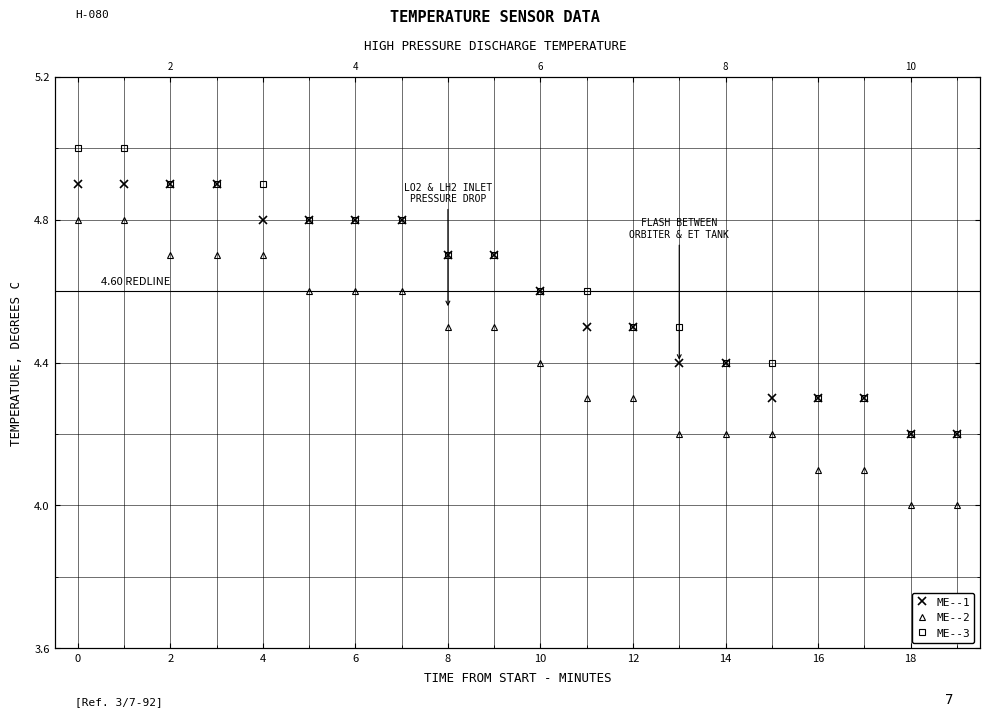

What is the value of the ME--3 point at the 2nd from the left?

5.0